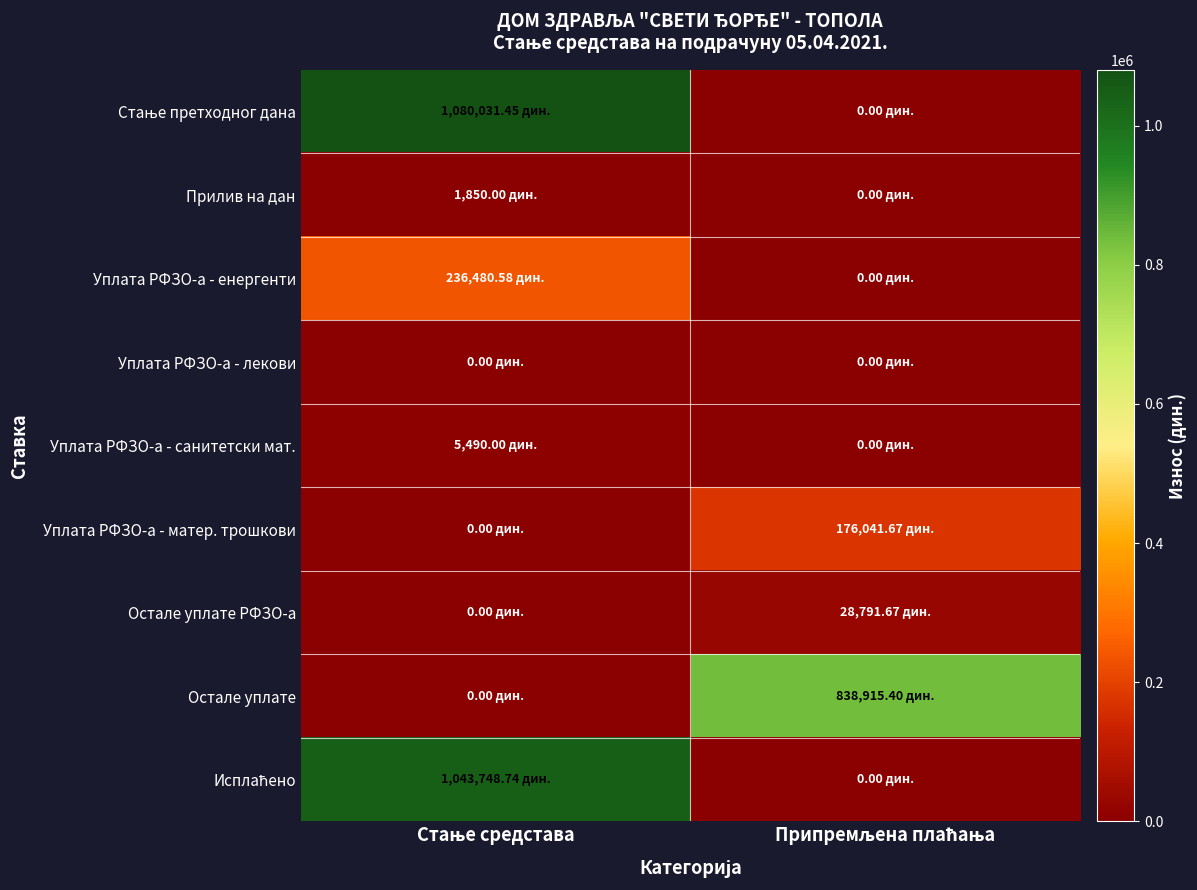

List the series in order of their peak value, lowest first.

Уплата РФЗО-а - лекови, Прилив на дан, Уплата РФЗО-а - санитетски мат., Остале уплате РФЗО-а, Уплата РФЗО-а - матер. трошкови, Уплата РФЗО-а - енергенти, Остале уплате, Исплаћено, Стање претходног дана